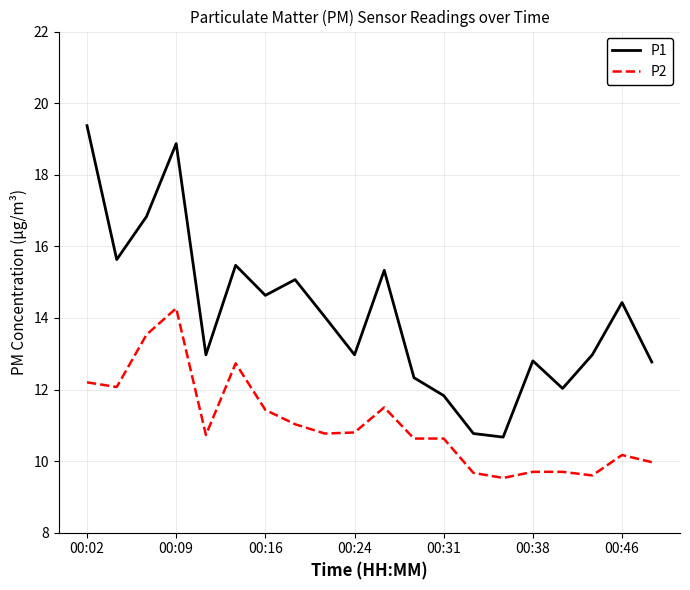

True or false: P2 and P1 intersect in this chart.

False